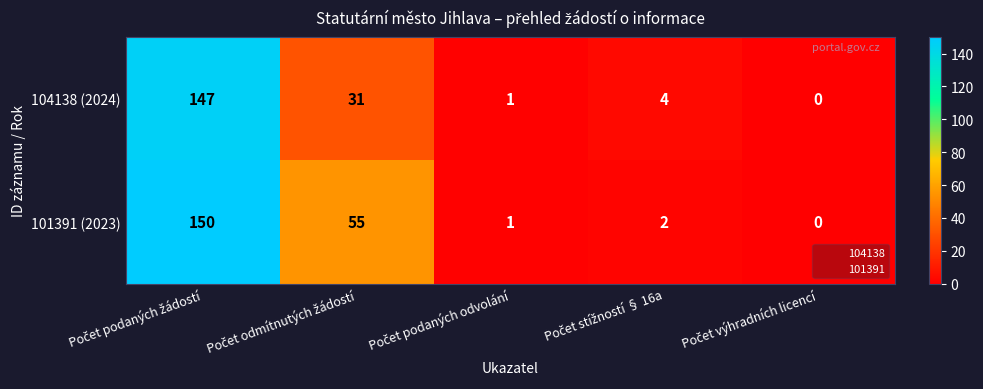

What is the maximum value for 104138 (2024)?

147